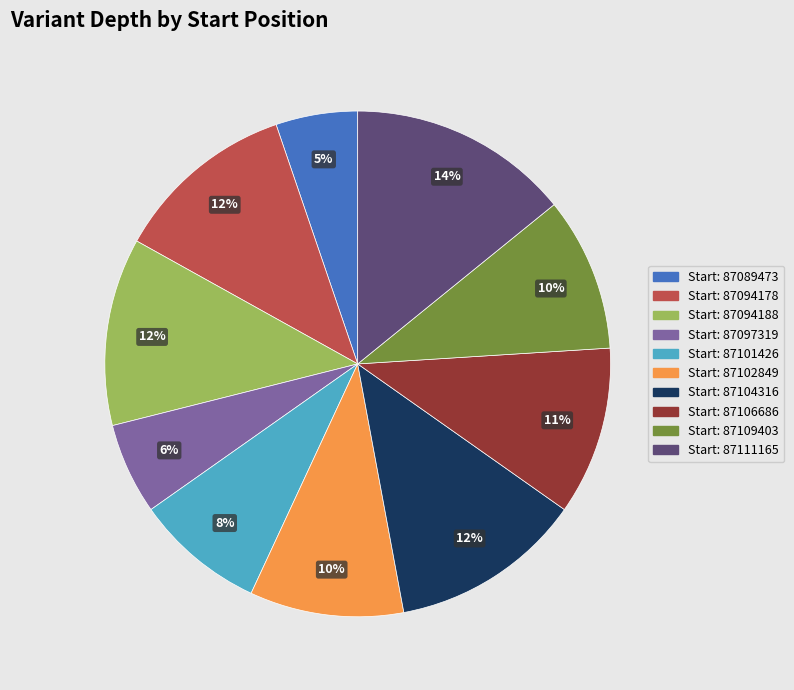

The Start: 87097319 slice represents 6% of the pie. True or false?

True